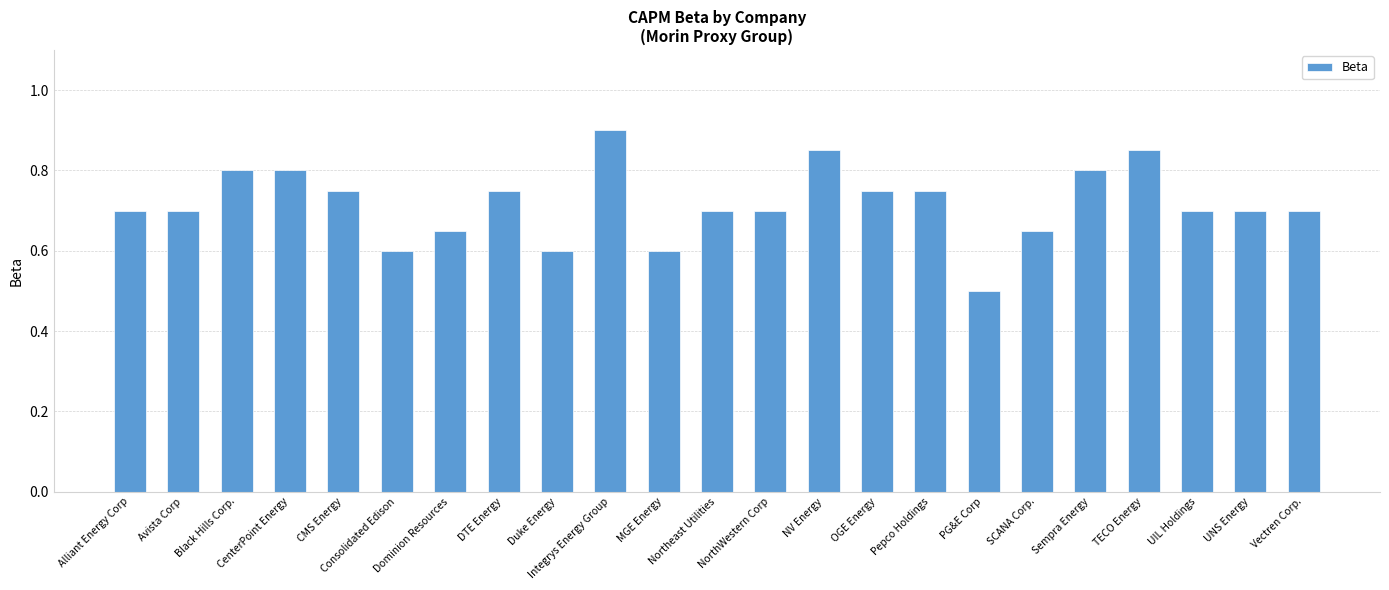

What is the smallest value displayed?

0.5